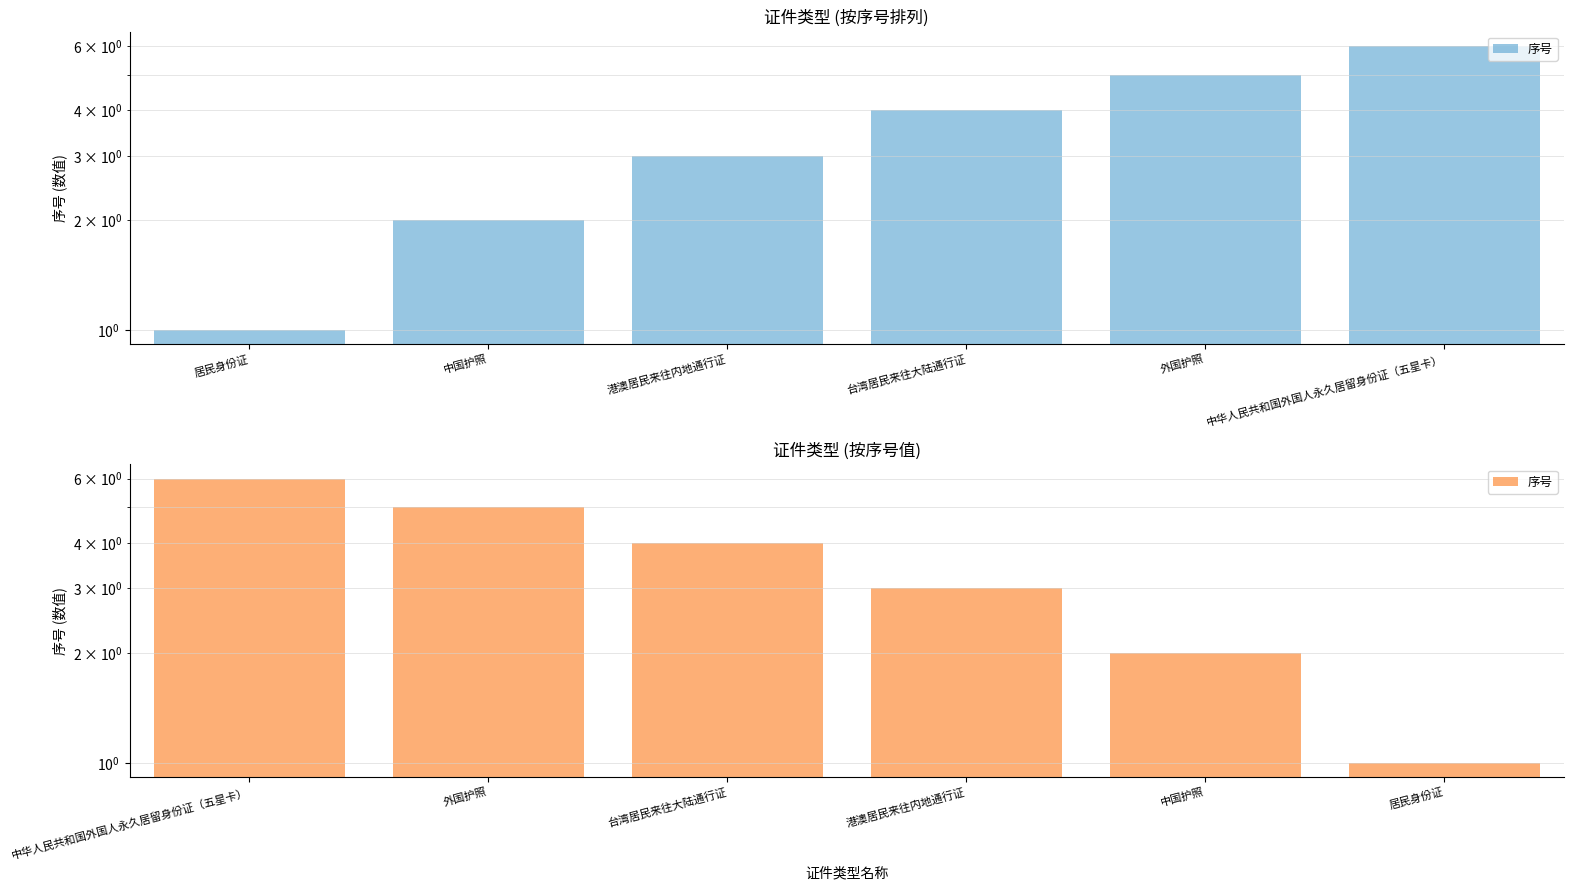

True or false: the data shows 8 at 外国护照.

False